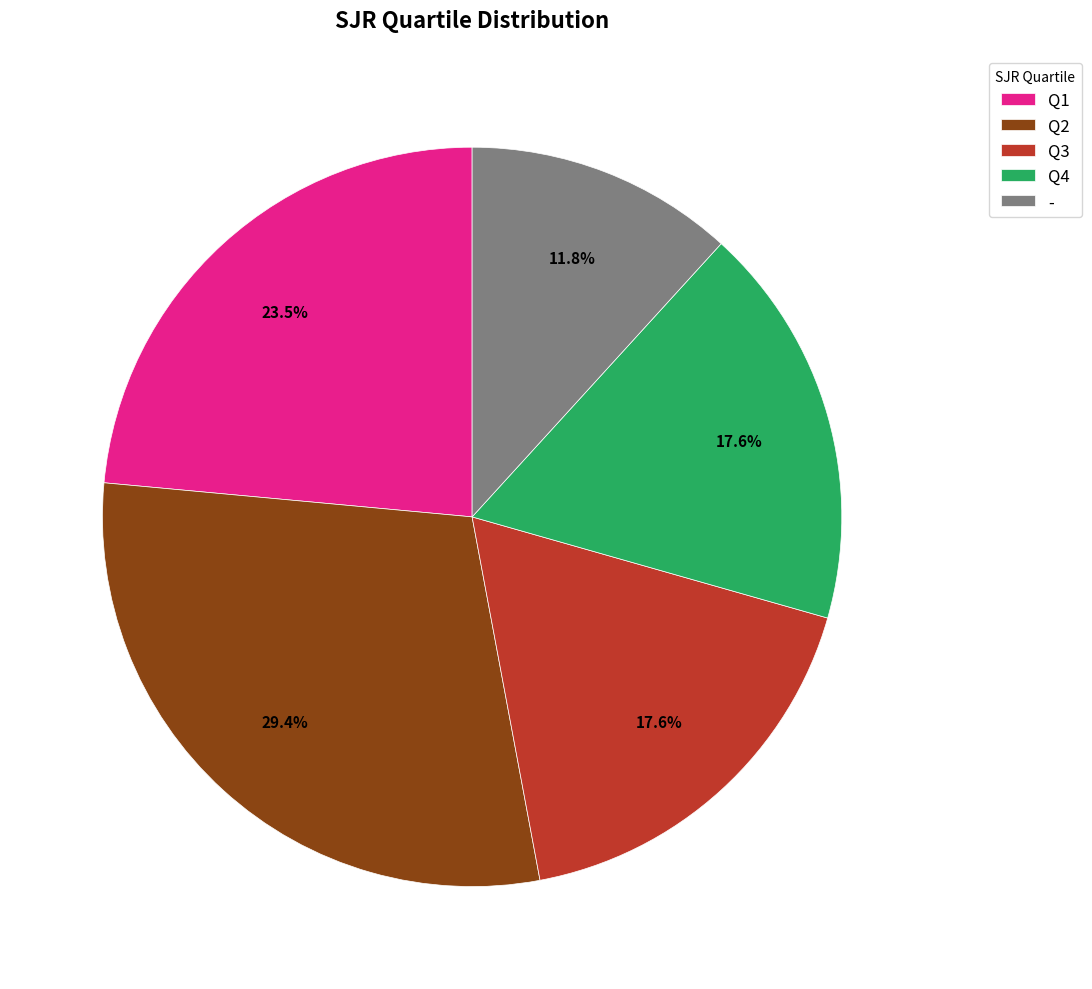

How many slices are in this pie chart?

5